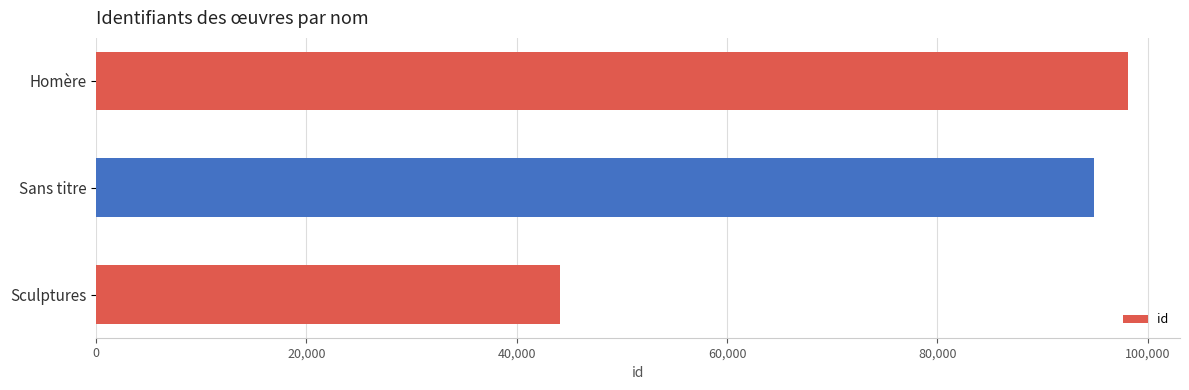

What is the label of the 2nd bar from the top?

Sans titre